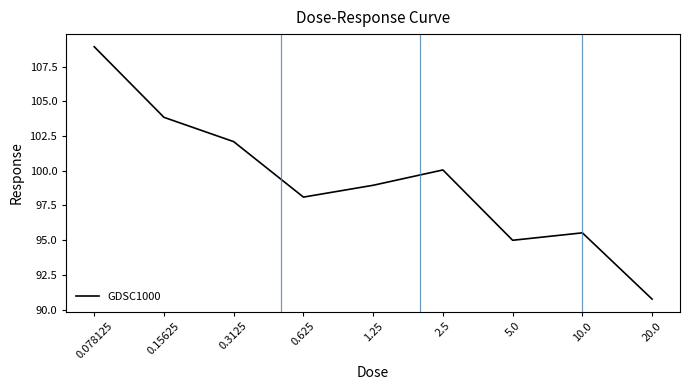

At which category does the chart reach its minimum across all series?

20.0